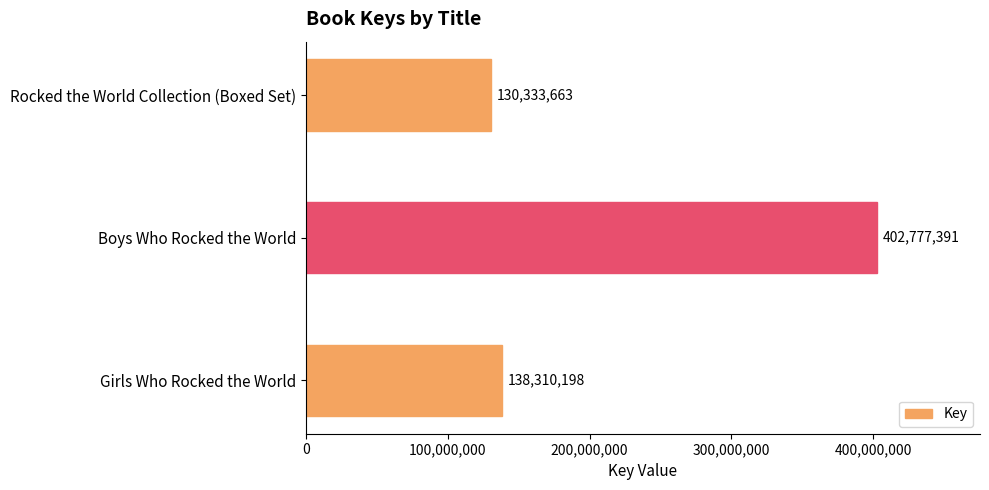

Is it true that the value at Boys Who Rocked the World is 97742113?

False